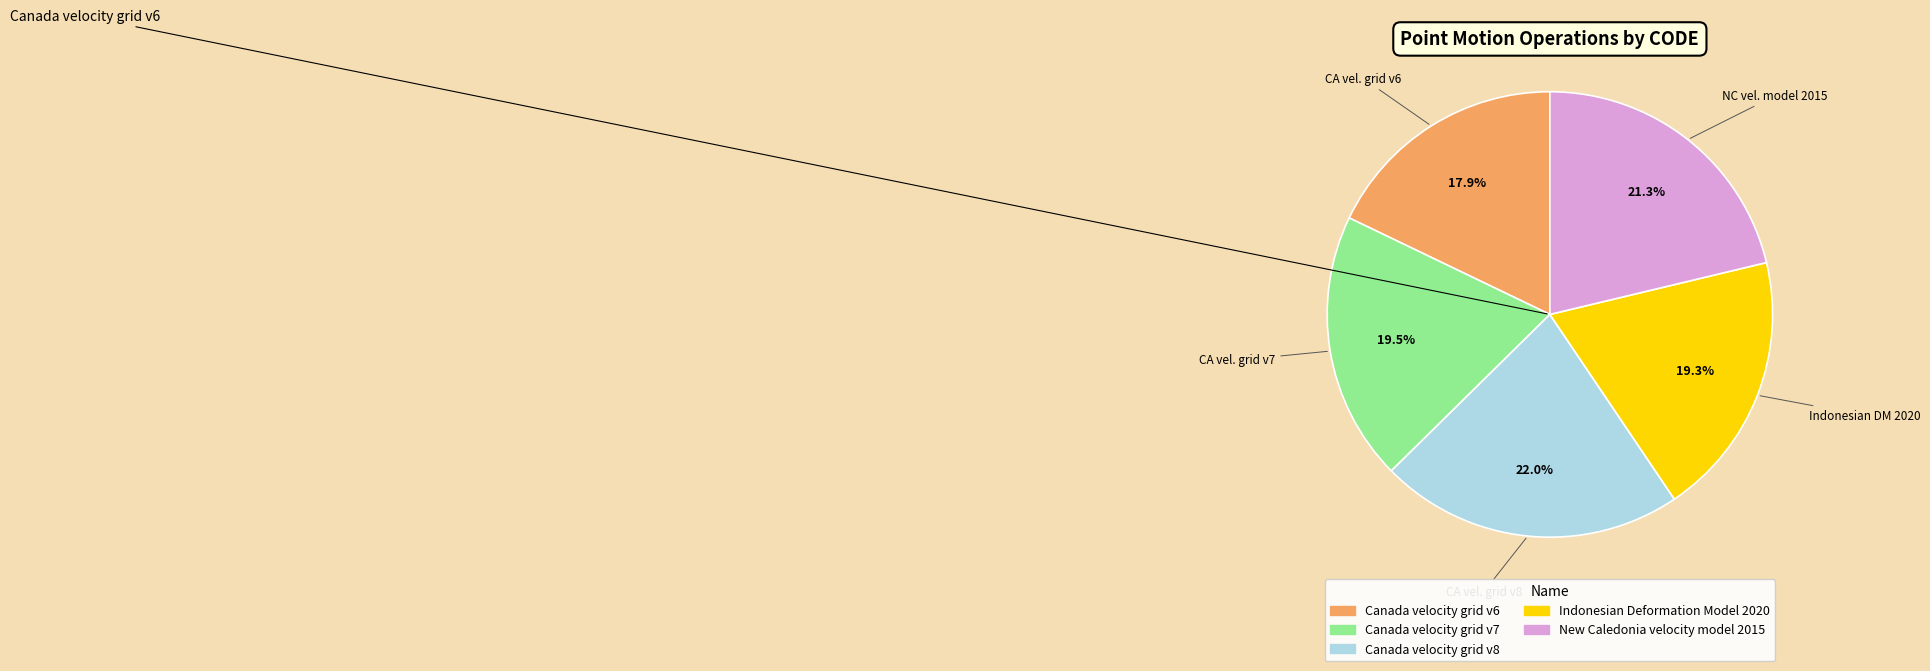

Which slice is the smallest?

Canada velocity grid v6